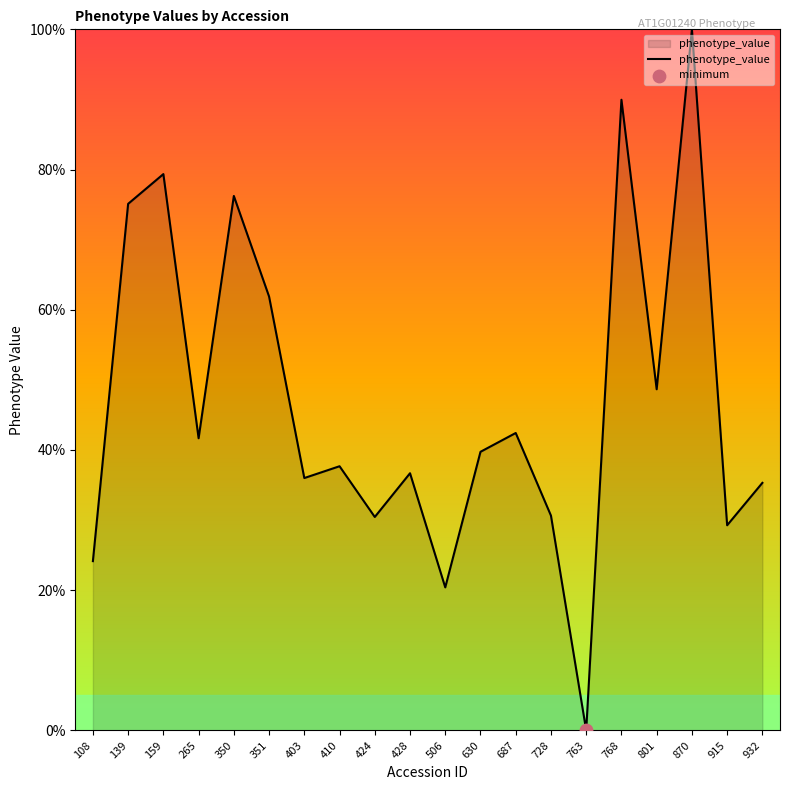

Between 630 and 428, which is larger?

630